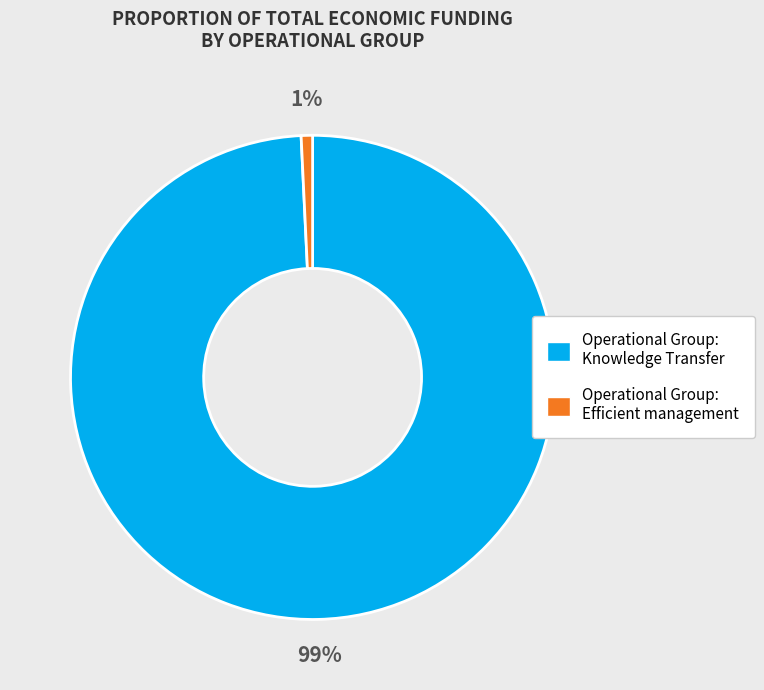

What percentage is the Operational Group: Knowledge Transfer slice, to the nearest percent?

99%